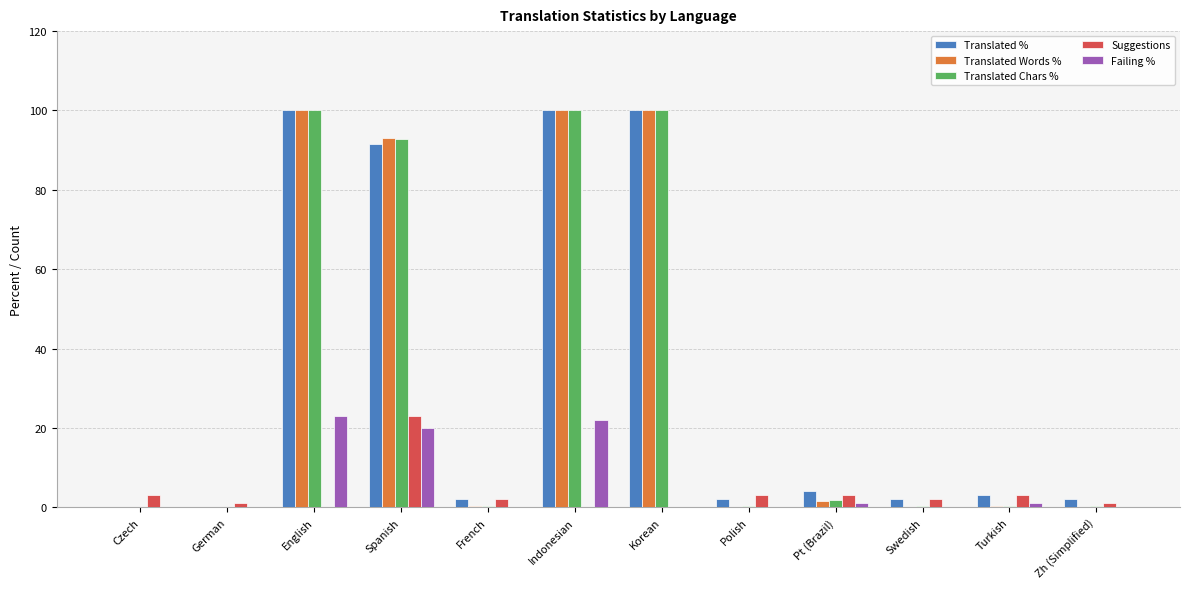

How many groups of bars are there?

12